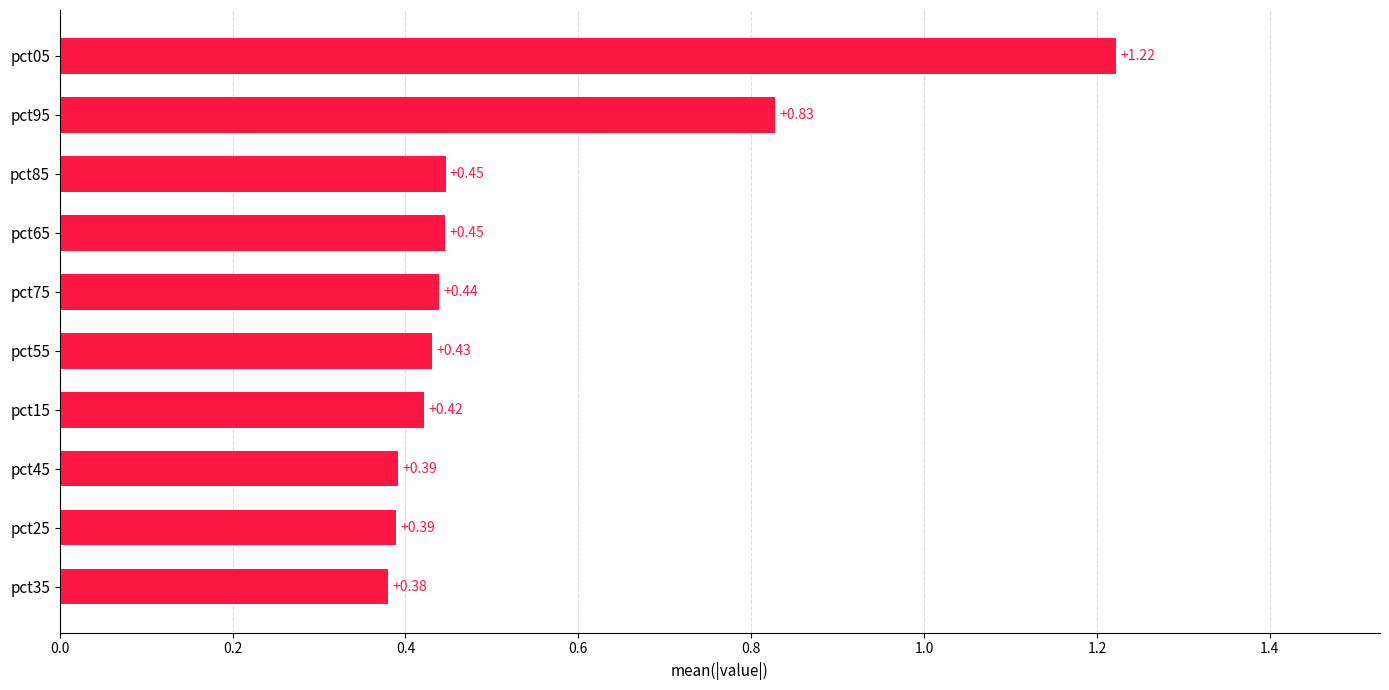

What is the average value?

0.5